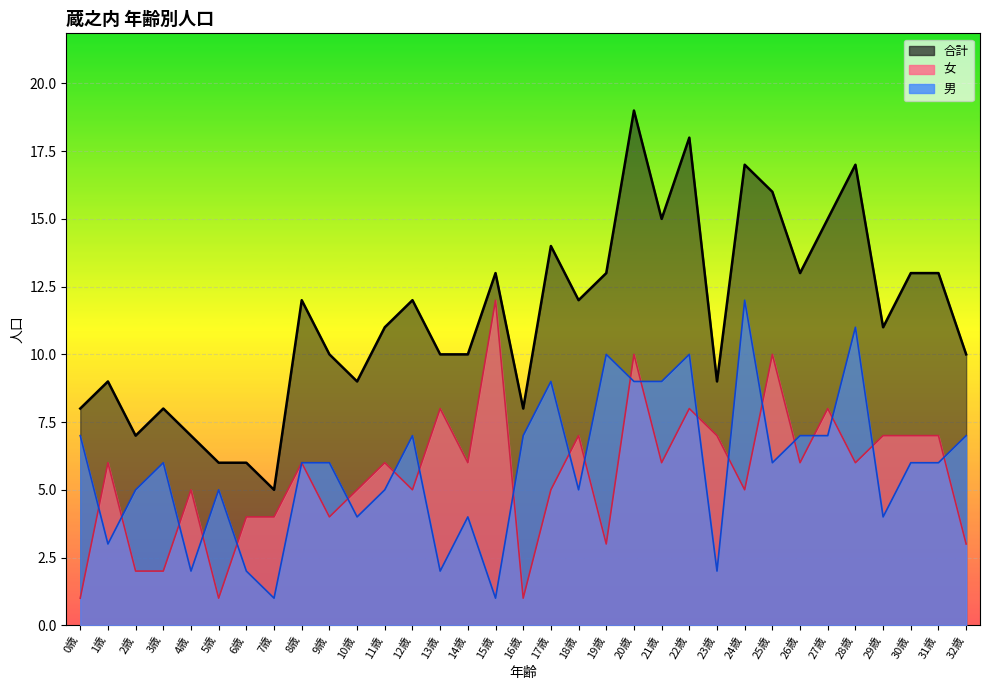

What is the minimum value shown in the chart?

1